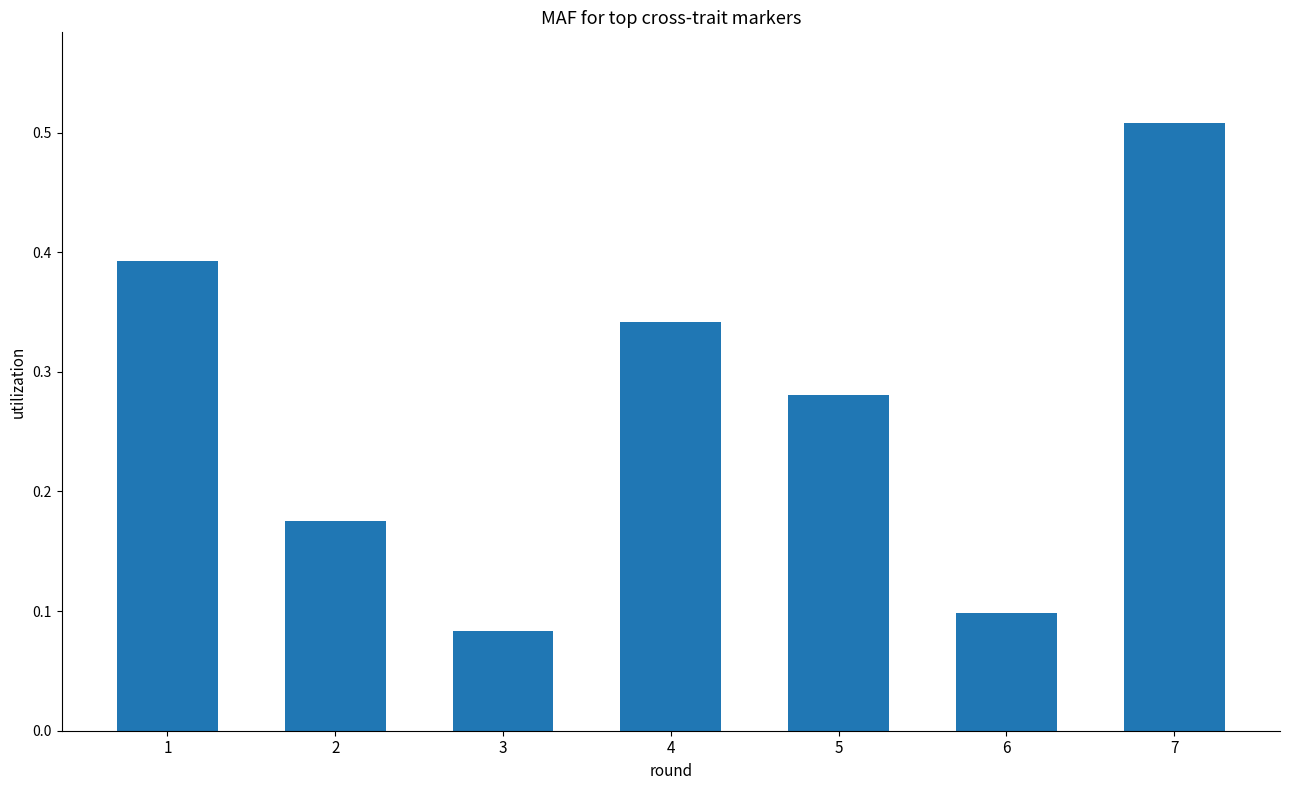

How many values are between 0 and 1?

7